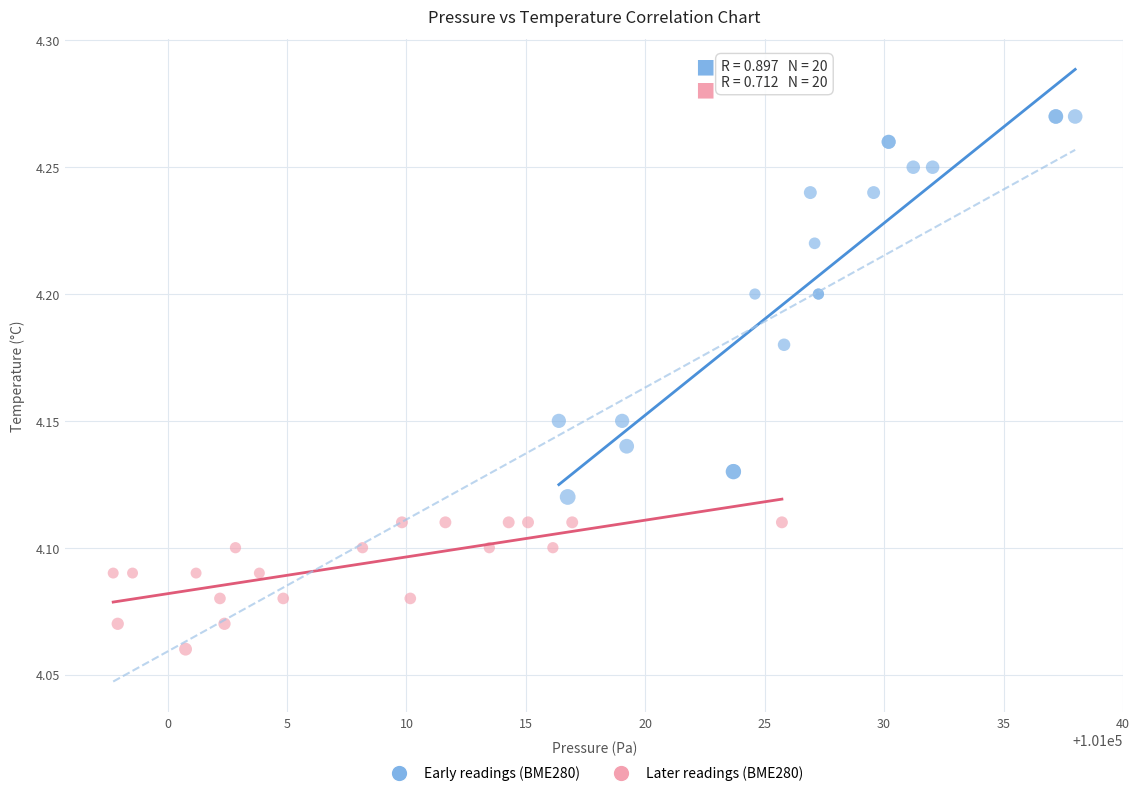

What are all the series names shown in the legend?

Early readings (BME280), Later readings (BME280)